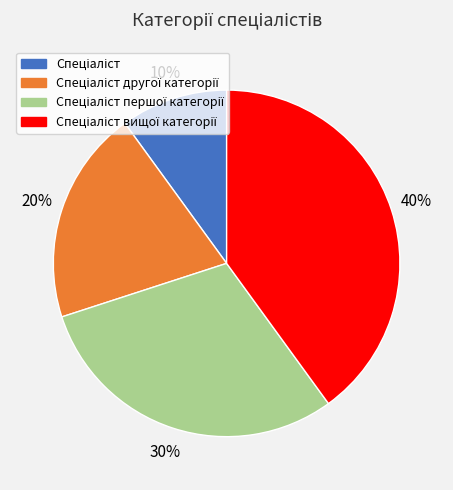

Does any single category account for the majority?

No